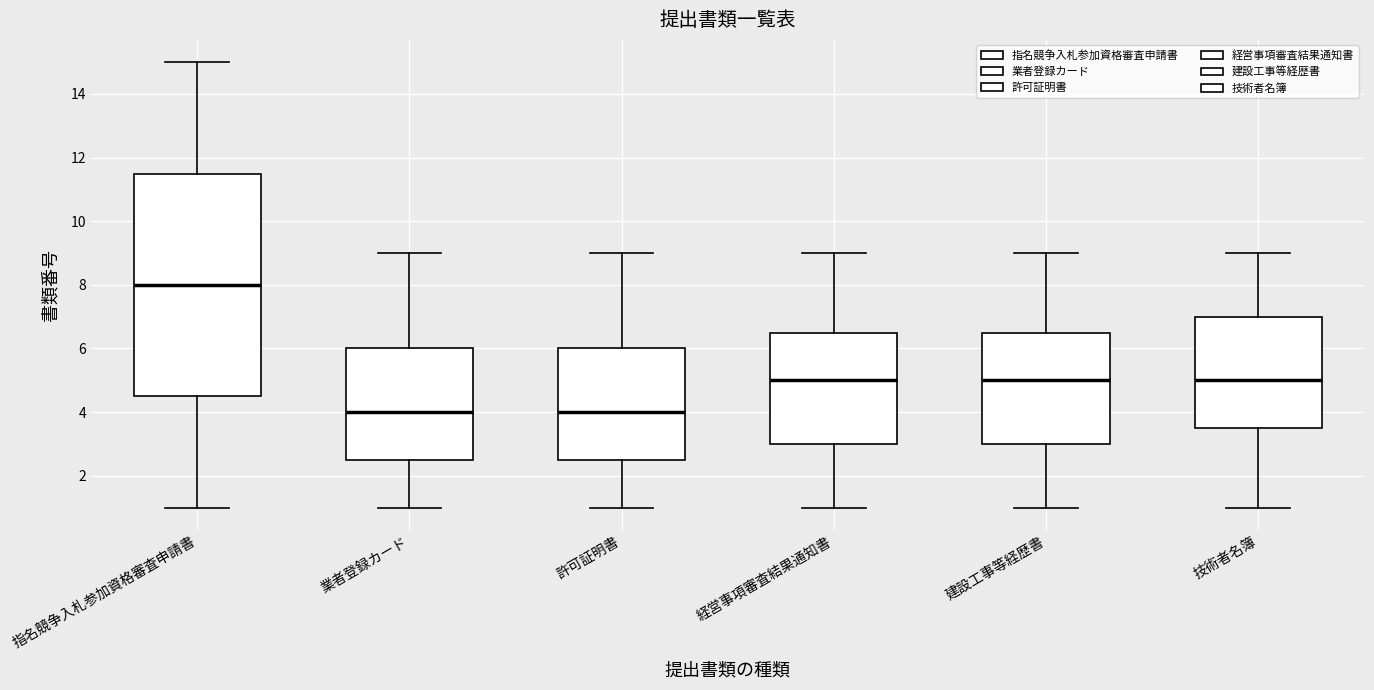

Which box has the highest median line?

指名競争入札参加資格審査申請書